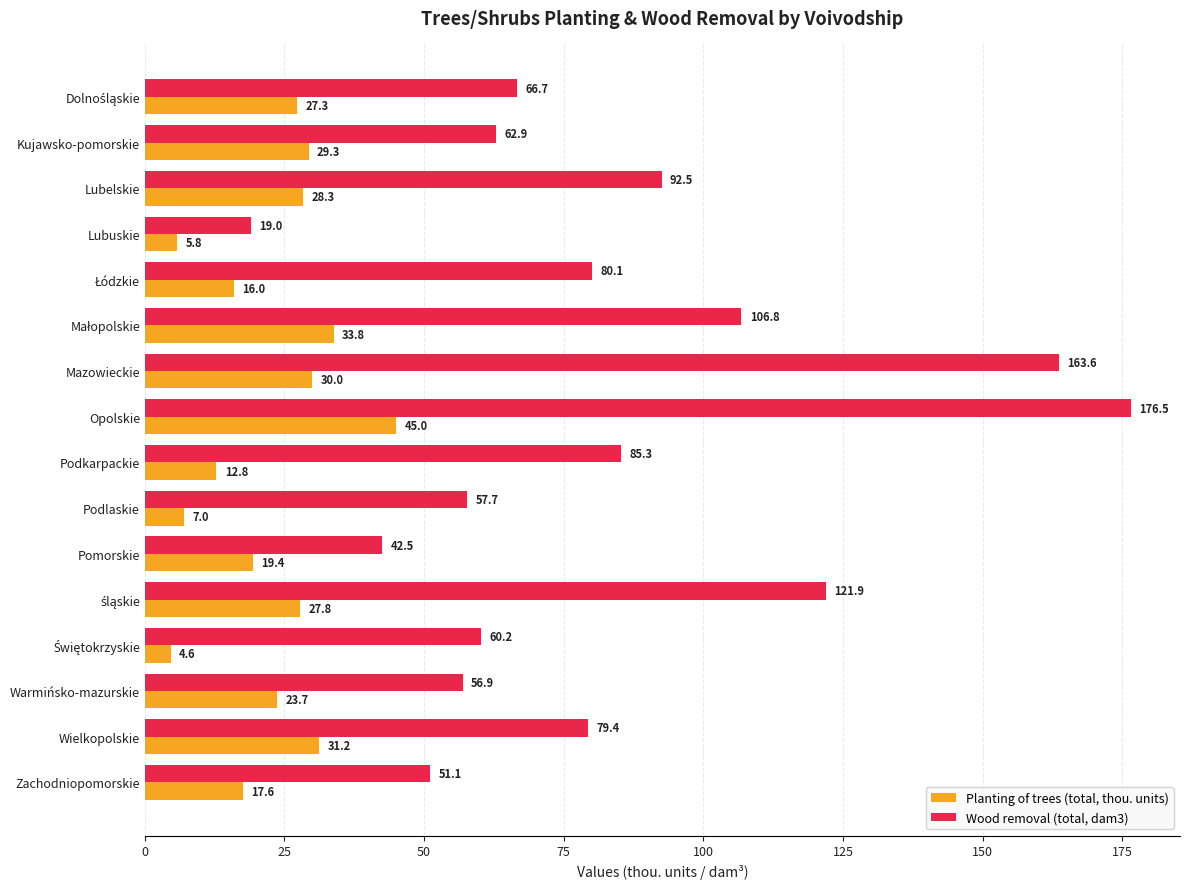

What is the difference between the highest and lowest values at Podkarpackie?

72.5